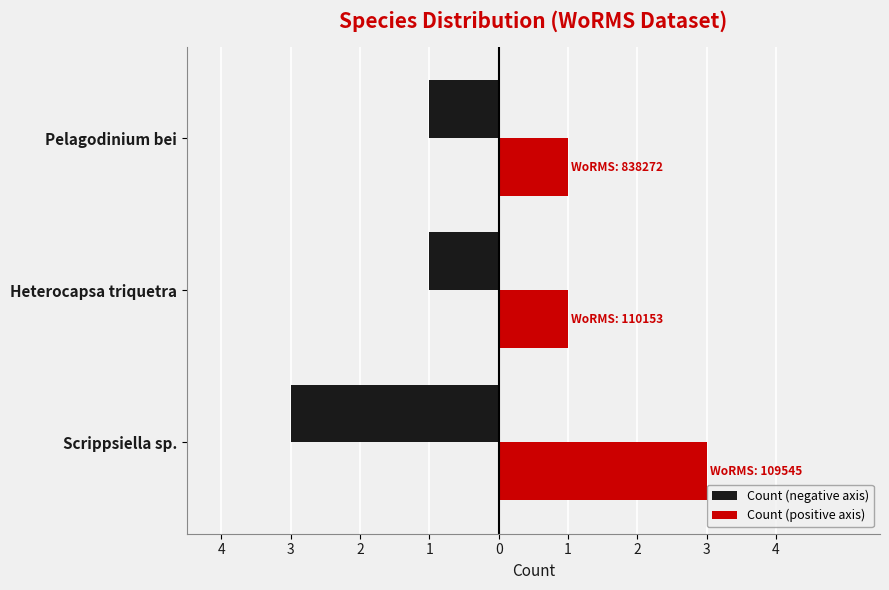

Which series has the largest total across all categories?

Count (positive axis)